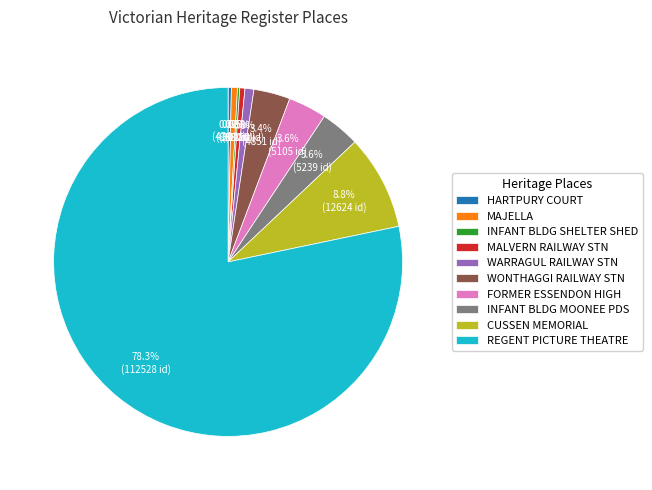

What is the majority slice?

REGENT PICTURE THEATRE